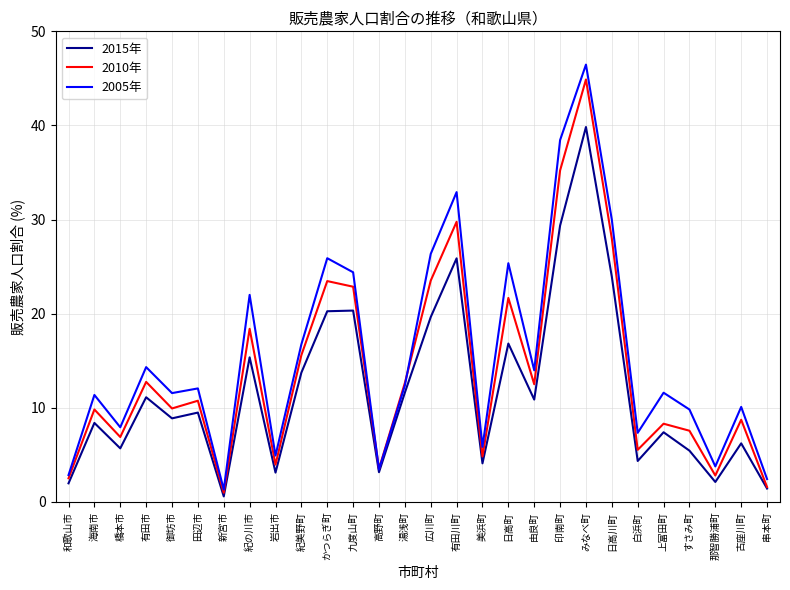

What position from the right is すさみ町?

4